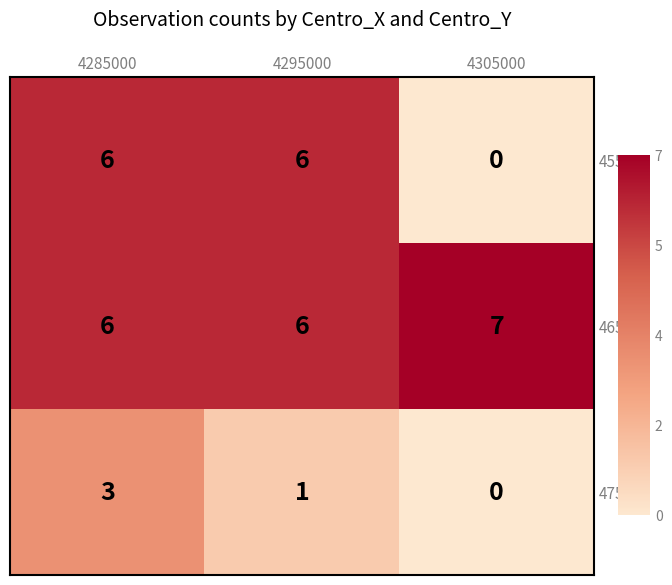

The 455000 series shows -3 at 4305000. True or false?

False